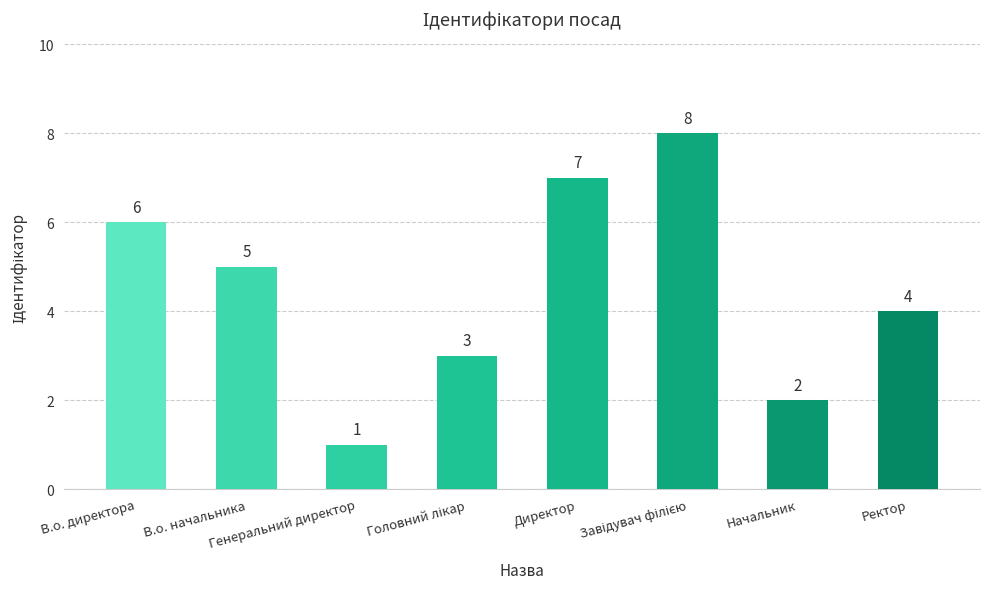

What is the sum of the values at Директор and В.о. директора?

13